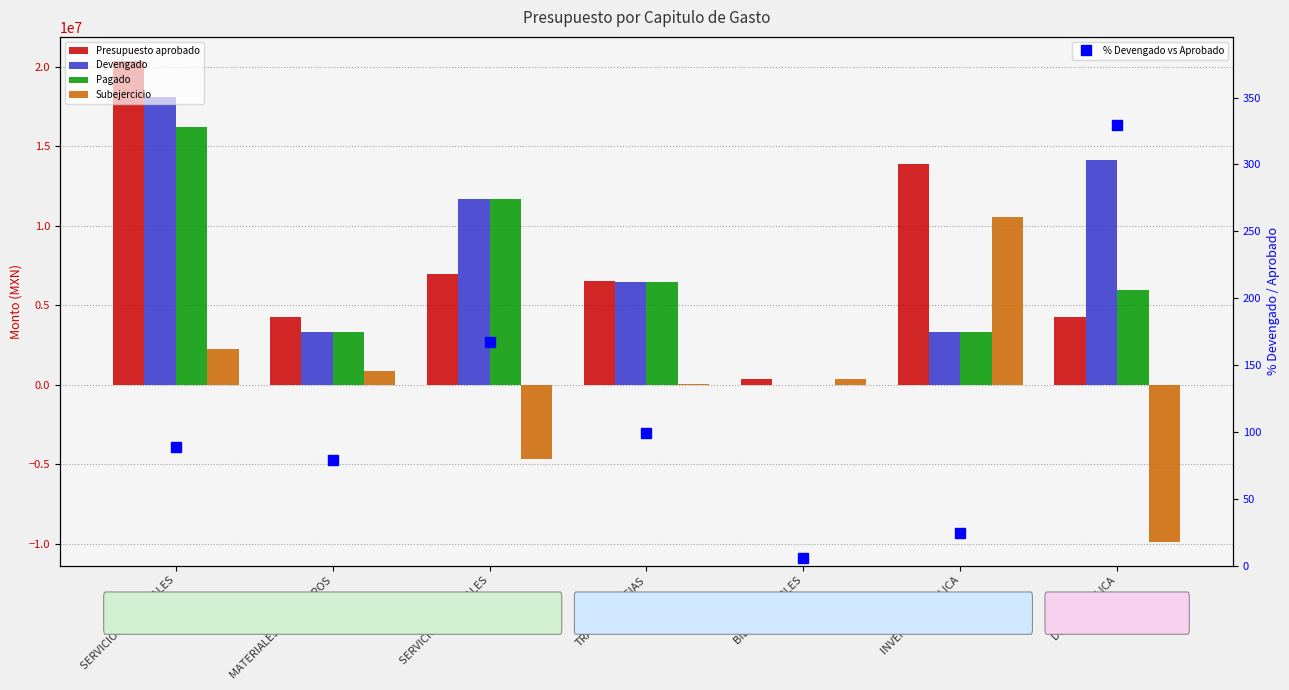

The value of Pagado at SERVICIOS PERSONALES is 16229699.1. True or false?

True